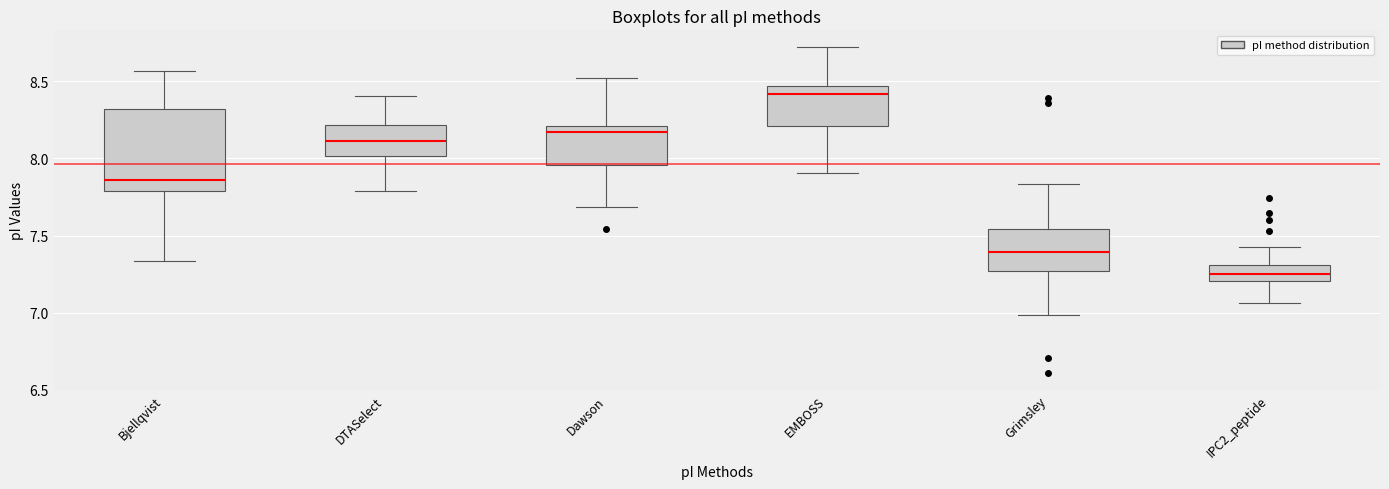

Reading left to right, transcribe this box plot: for each box, give where its median line is, the range the box spans, and where its two whiskers end, as read against the y-axis. The values are not printed on the chart, so give them approximately, as read against the axis.

Bjellqvist: median 7.85, box 7.80 to 8.30, whiskers 7.35 to 8.55
DTASelect: median 8.10, box 8.00 to 8.20, whiskers 7.80 to 8.40
Dawson: median 8.15, box 7.95 to 8.20, whiskers 7.70 to 8.50
EMBOSS: median 8.40, box 8.20 to 8.45, whiskers 7.90 to 8.75
Grimsley: median 7.40, box 7.25 to 7.55, whiskers 7.00 to 7.85
IPC2_peptide: median 7.25, box 7.20 to 7.30, whiskers 7.05 to 7.40